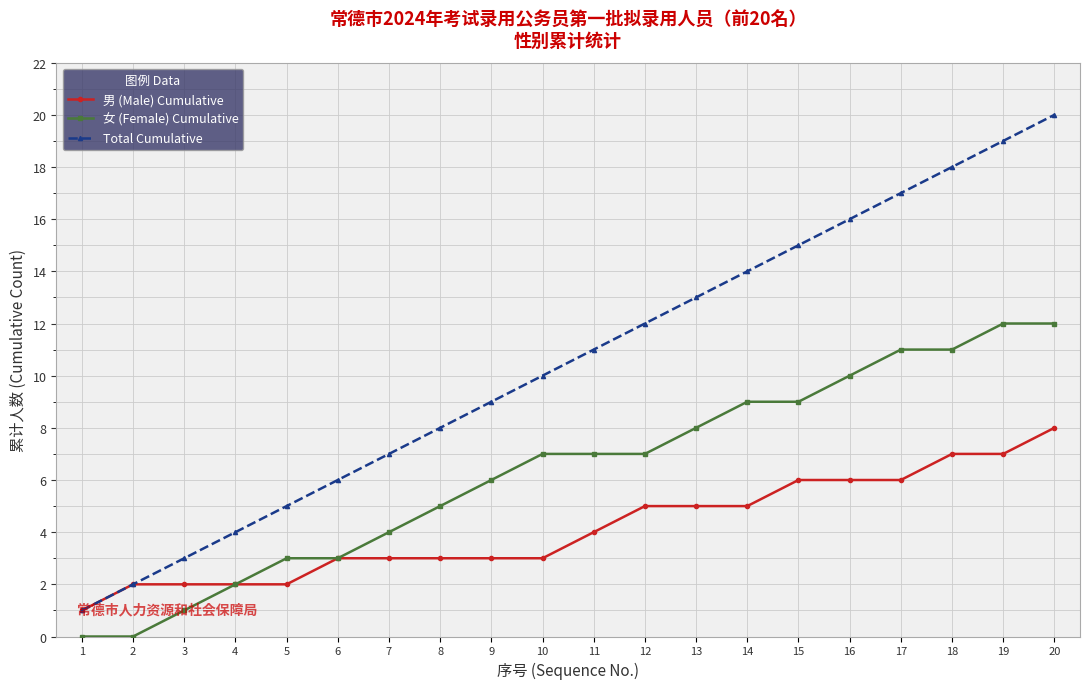

Reading left to right, extract all data points from this chart.

男 (Male) Cumulative: 1=1	2=2	3=2	4=2	5=2	6=3	7=3	8=3	9=3	10=3	11=4	12=5	13=5	14=5	15=6	16=6	17=6	18=7	19=7	20=8
女 (Female) Cumulative: 1=0	2=0	3=1	4=2	5=3	6=3	7=4	8=5	9=6	10=7	11=7	12=7	13=8	14=9	15=9	16=10	17=11	18=11	19=12	20=12
Total Cumulative: 1=1	2=2	3=3	4=4	5=5	6=6	7=7	8=8	9=9	10=10	11=11	12=12	13=13	14=14	15=15	16=16	17=17	18=18	19=19	20=20